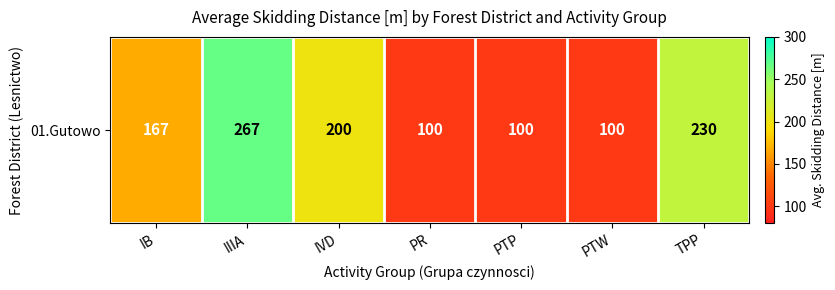

What is the sum of the values at PTW and PR?

200